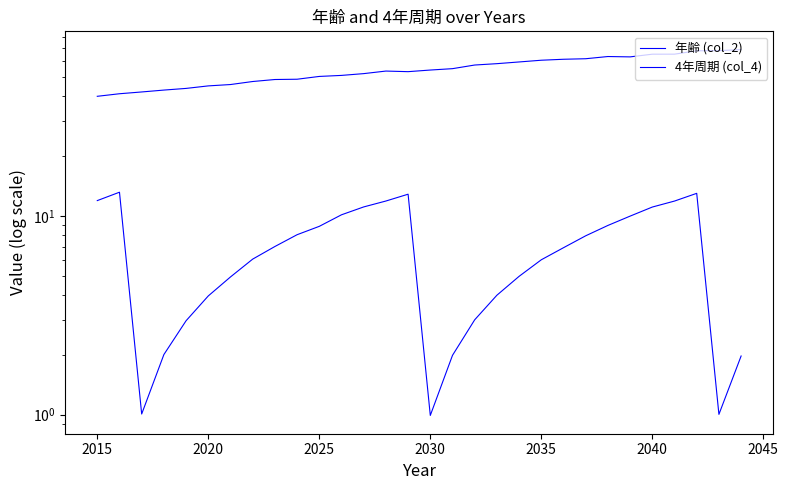

What is the sum of the 年齢 (col_2) values at 22 and 24?

125.2